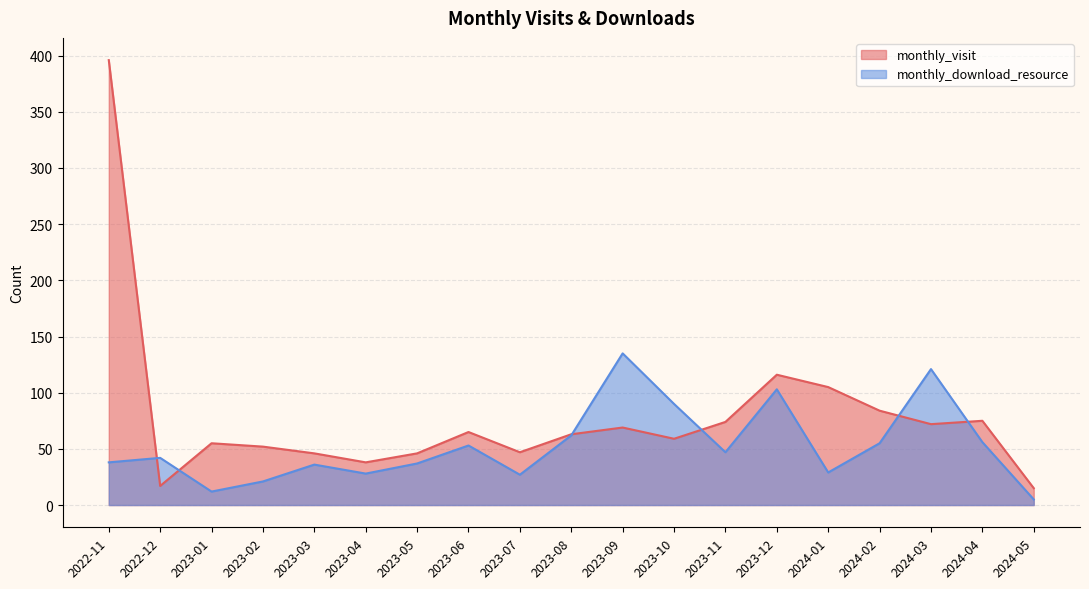

How many data points in monthly_visit are less than 63?

9